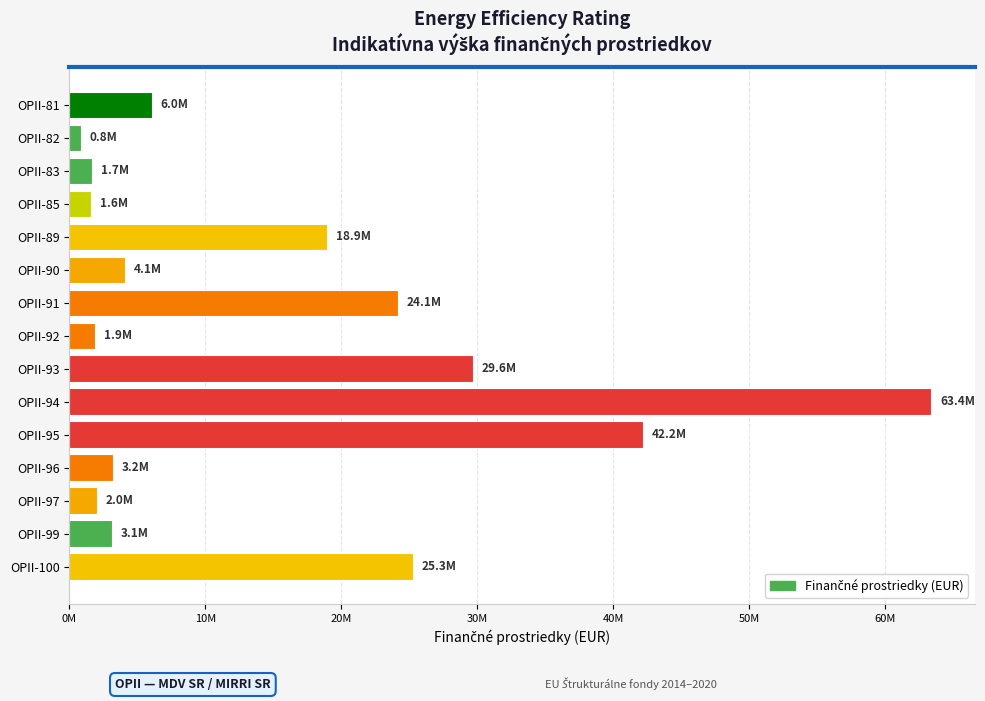

What is the average value?

15200747.4